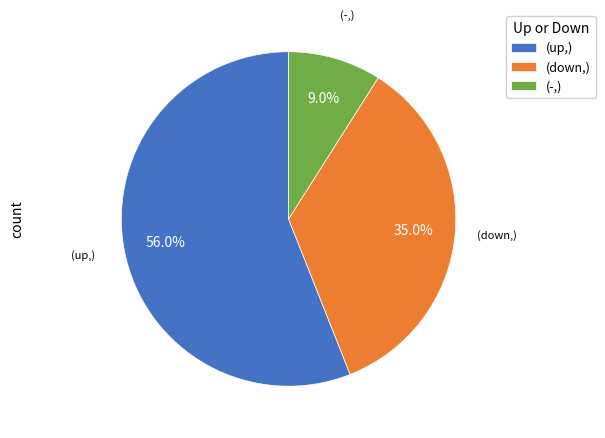

Is there a majority slice in this chart?

Yes